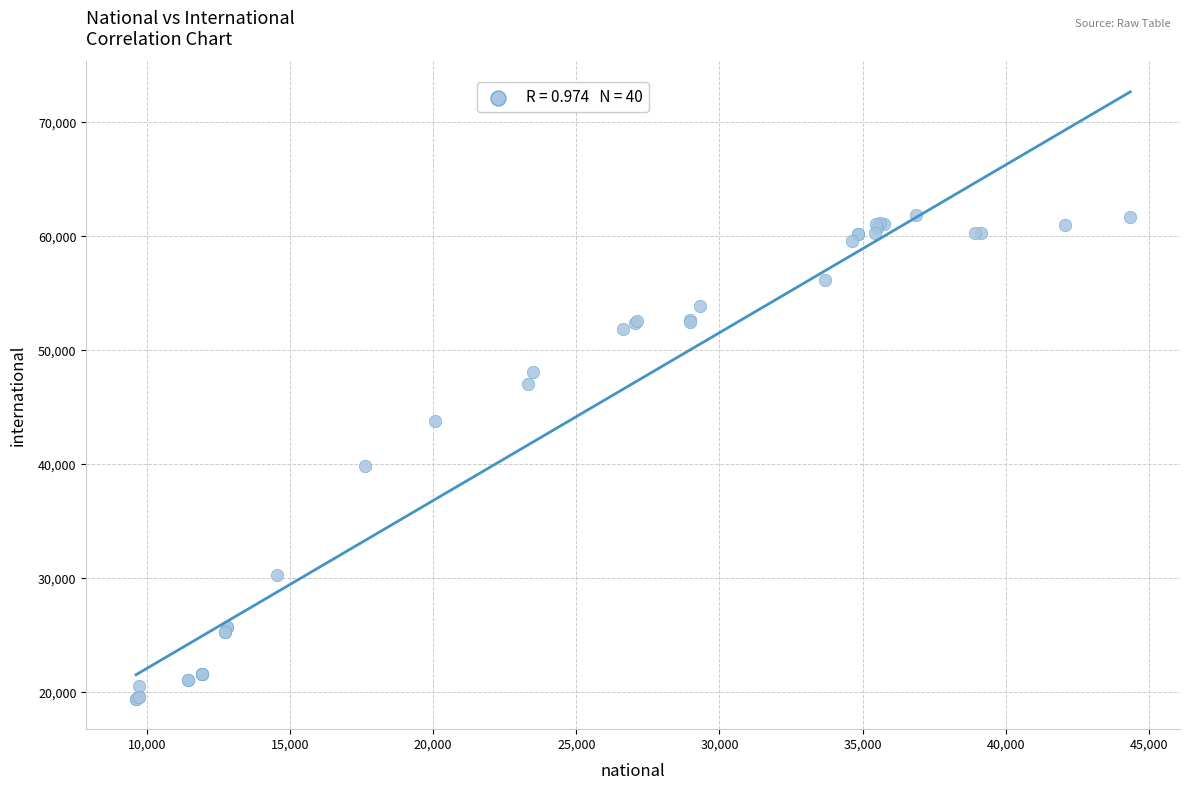

What Y value in the scatter plot is closest to 40648?

39901